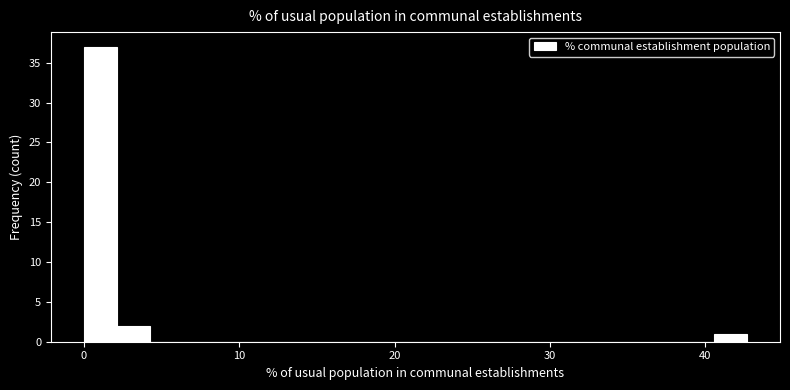

Read against the x-axis, roughly where is the centre of the tallest bar?

1